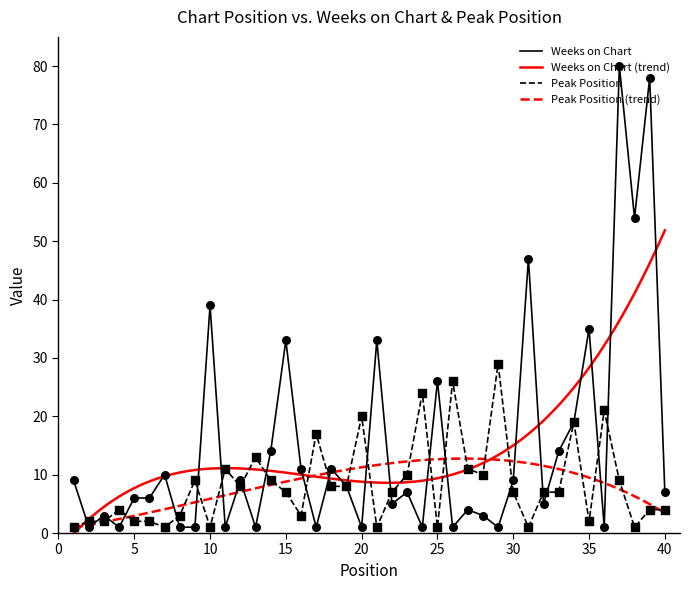

Which series contains the highest Y value?

Weeks on Chart